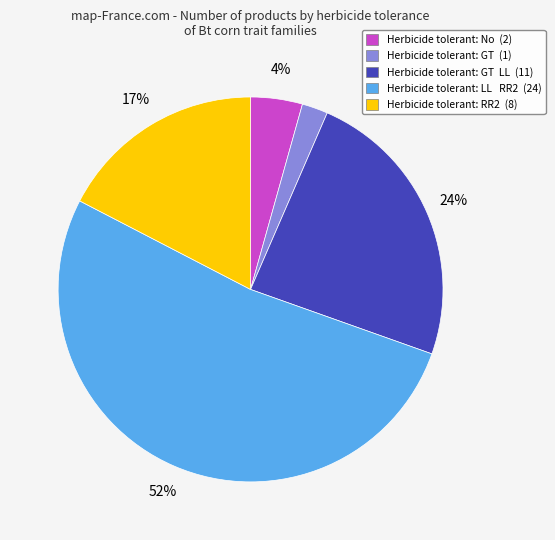

Which category has the smallest portion of the pie?

Herbicide tolerant: GT (1)